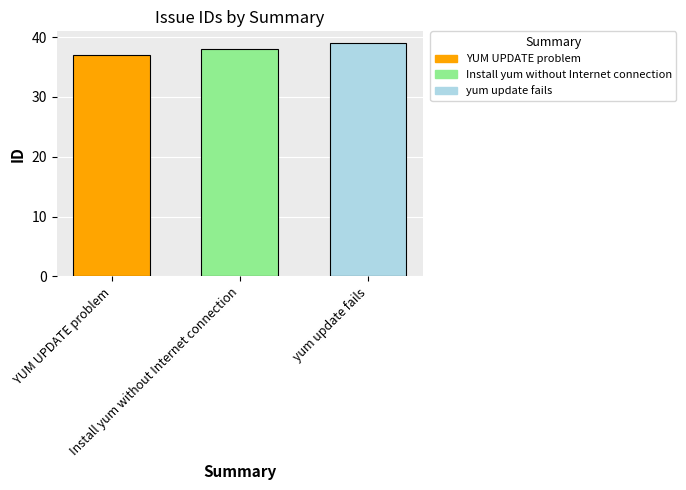

Read the value at yum update fails.

39